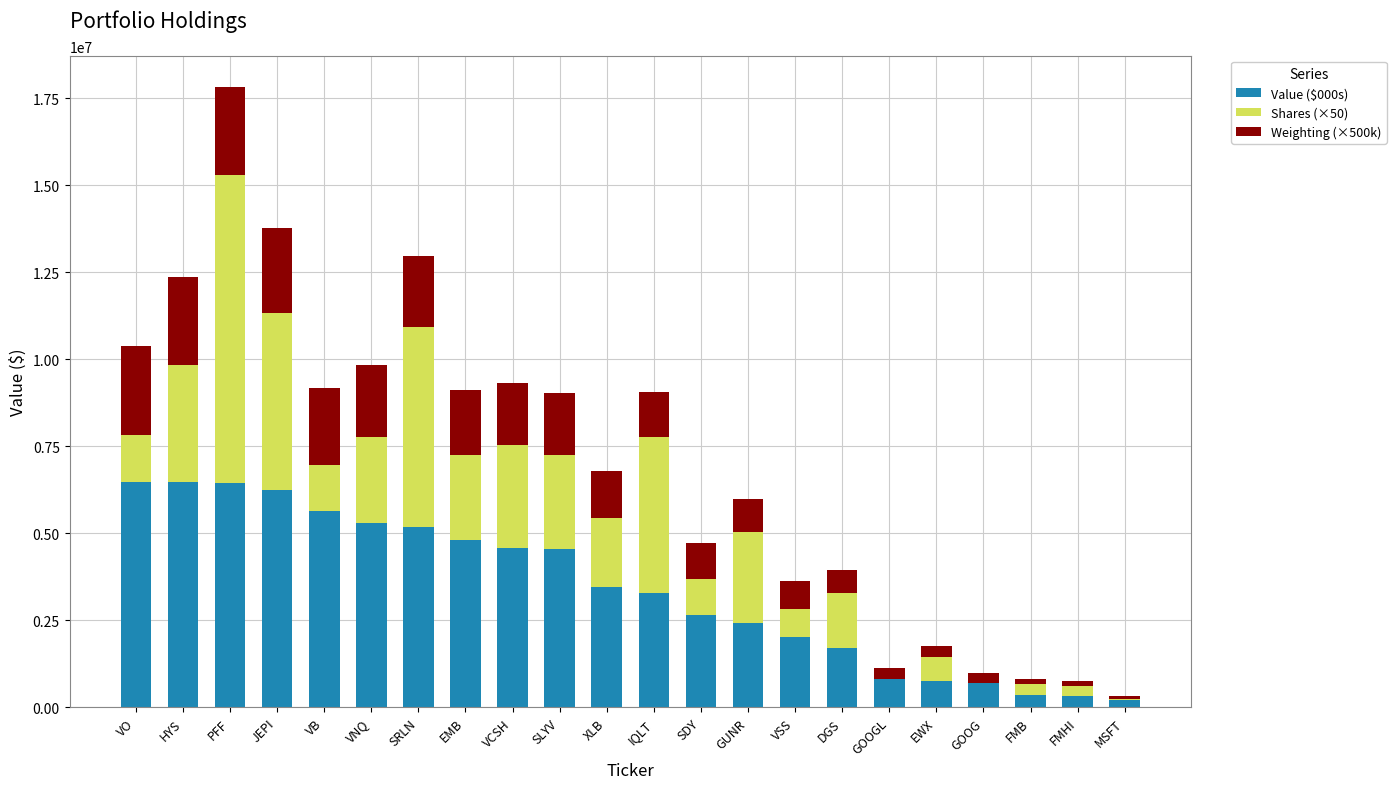

At which category is the sum across all series the highest?

PFF